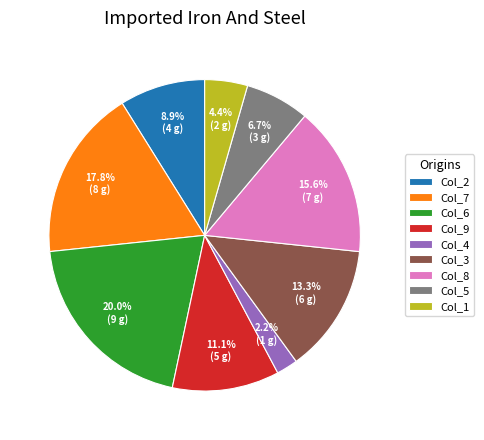

How many segments does this pie chart have?

9